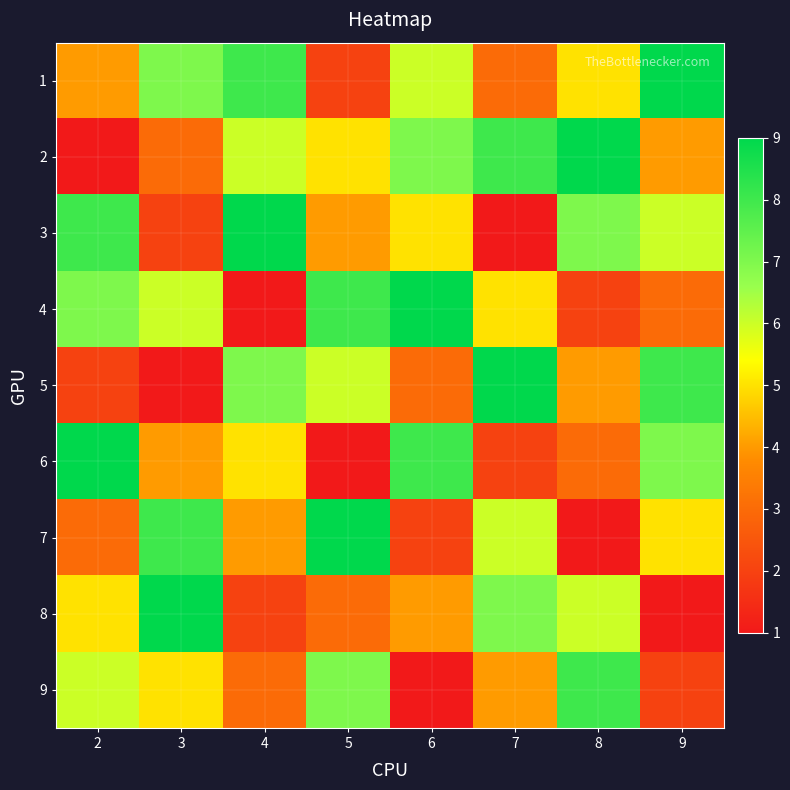

Rank the series at 7 from lowest to highest value.

3, 6, 1, 9, 4, 7, 8, 2, 5